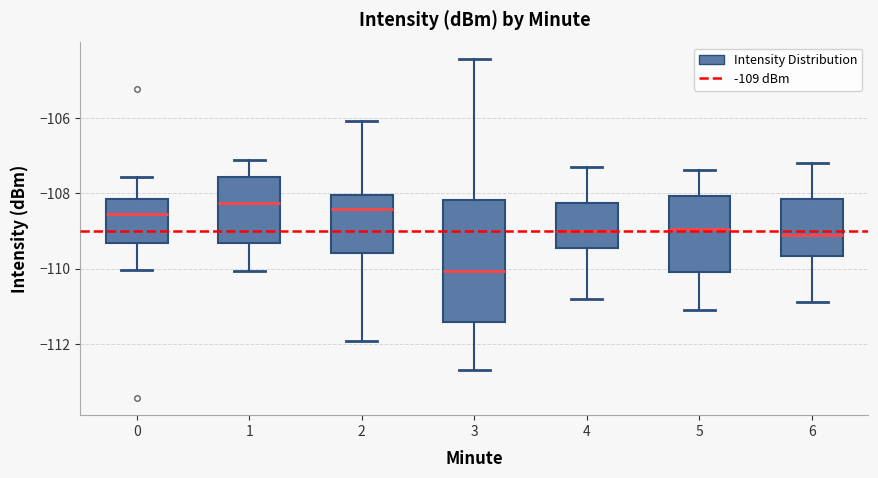

Reading left to right, transcribe this box plot: for each box, give where its median line is, the range the box spans, and where its two whiskers end, as read against the y-axis. The values are not printed on the chart, so give them approximately, as read against the axis.

0: median -108.6, box -109.4 to -108.2, whiskers -110.0 to -107.6
1: median -108.2, box -109.4 to -107.6, whiskers -110.0 to -107.2
2: median -108.4, box -109.6 to -108.0, whiskers -112.0 to -106.0
3: median -110.0, box -111.4 to -108.2, whiskers -112.6 to -104.4
4: median -109.0, box -109.4 to -108.2, whiskers -110.8 to -107.2
5: median -109.0, box -110.0 to -108.0, whiskers -111.0 to -107.4
6: median -109.0, box -109.6 to -108.2, whiskers -110.8 to -107.2